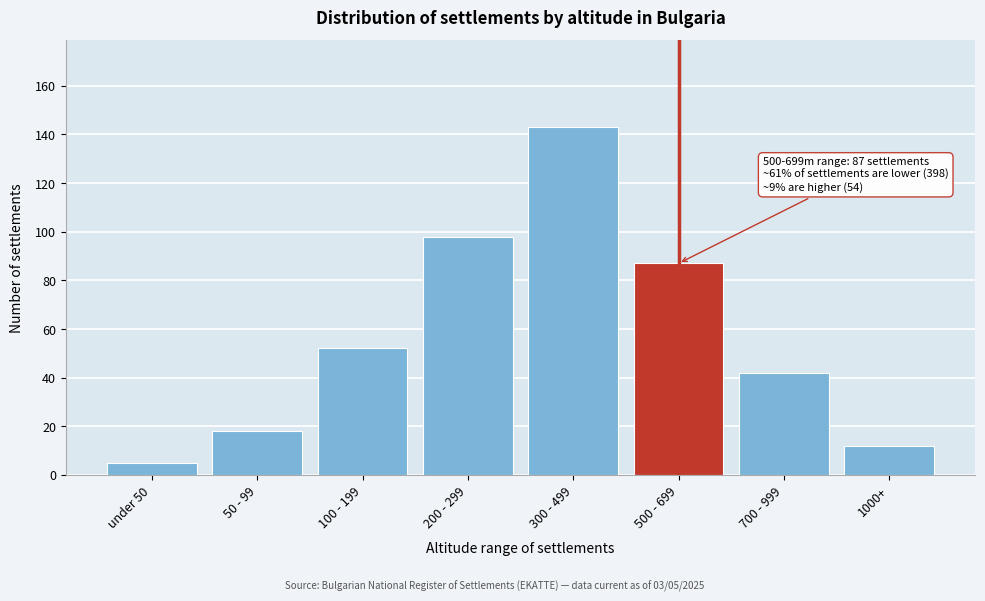

Reading left to right, transcribe all the data shown in this chart.

under 50=5	50 - 99=18	100 - 199=52	200 - 299=98	300 - 499=143	500 - 699=87	700 - 999=42	1000+=12